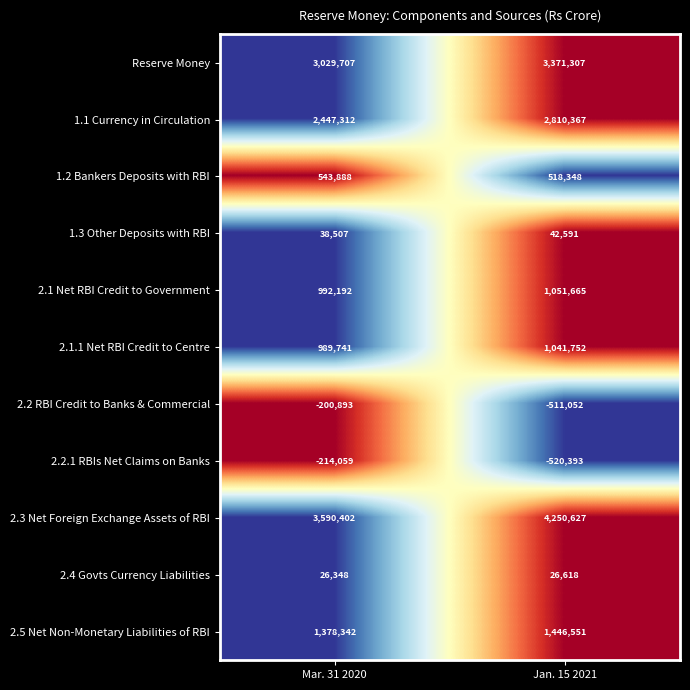

At which category is the sum across all series the highest?

Jan. 15 2021